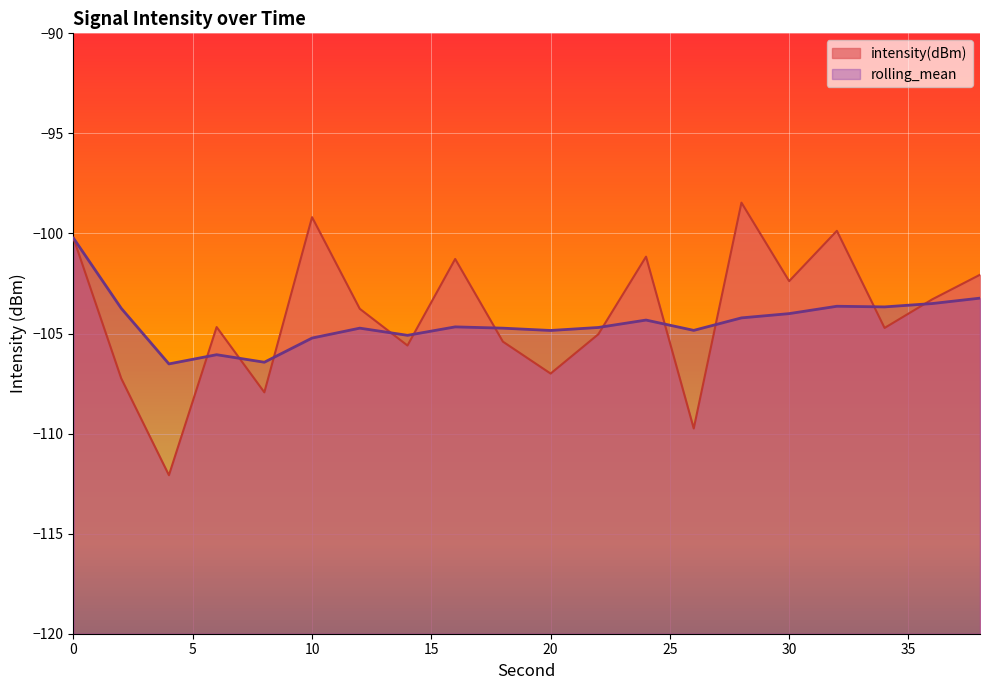

Reading left to right, extract all data points from this chart.

intensity(dBm): 0=-100.2	2=-107.2	4=-112.1	6=-104.7	8=-107.9	10=-99.2	12=-103.8	14=-105.6	16=-101.3	18=-105.4	20=-107.0	22=-105.0	24=-101.2	26=-109.7	28=-98.5	30=-102.4	32=-99.9	34=-104.7	36=-103.3	38=-102.1
rolling_mean: 0=-100.2	2=-103.7	4=-106.5	6=-106.1	8=-106.4	10=-105.2	12=-104.7	14=-105.1	16=-104.7	18=-104.7	20=-104.8	22=-104.7	24=-104.3	26=-104.8	28=-104.2	30=-104.0	32=-103.6	34=-103.7	36=-103.5	38=-103.2